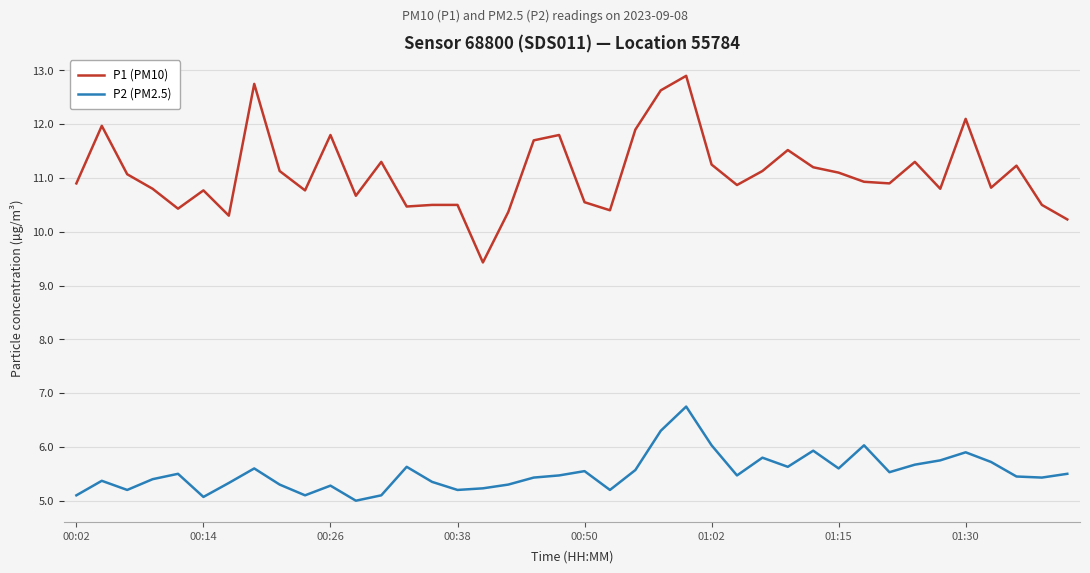

At how many categories does at least one series exceed 9?

40